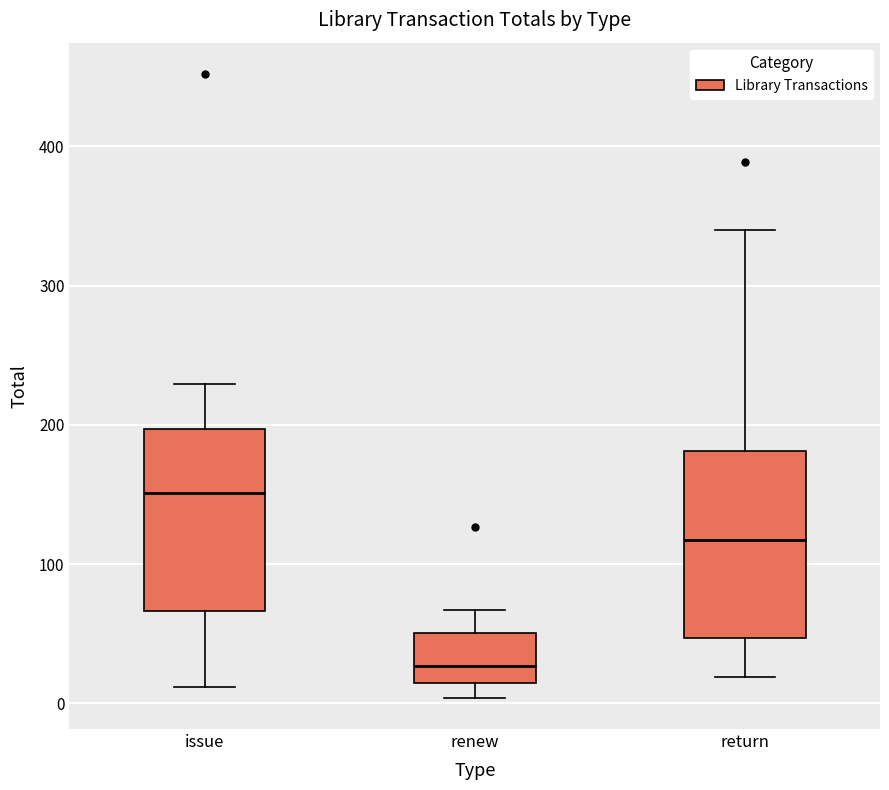

Reading left to right, read every box against the y-axis: the position of its median line, the range the box covers, and the ends of its whiskers. The values are not printed on the chart, so give them approximately, as read against the axis.

issue: median 150, box 70 to 200, whiskers 10 to 230
renew: median 30, box 10 to 50, whiskers 0 to 70
return: median 120, box 50 to 180, whiskers 20 to 340